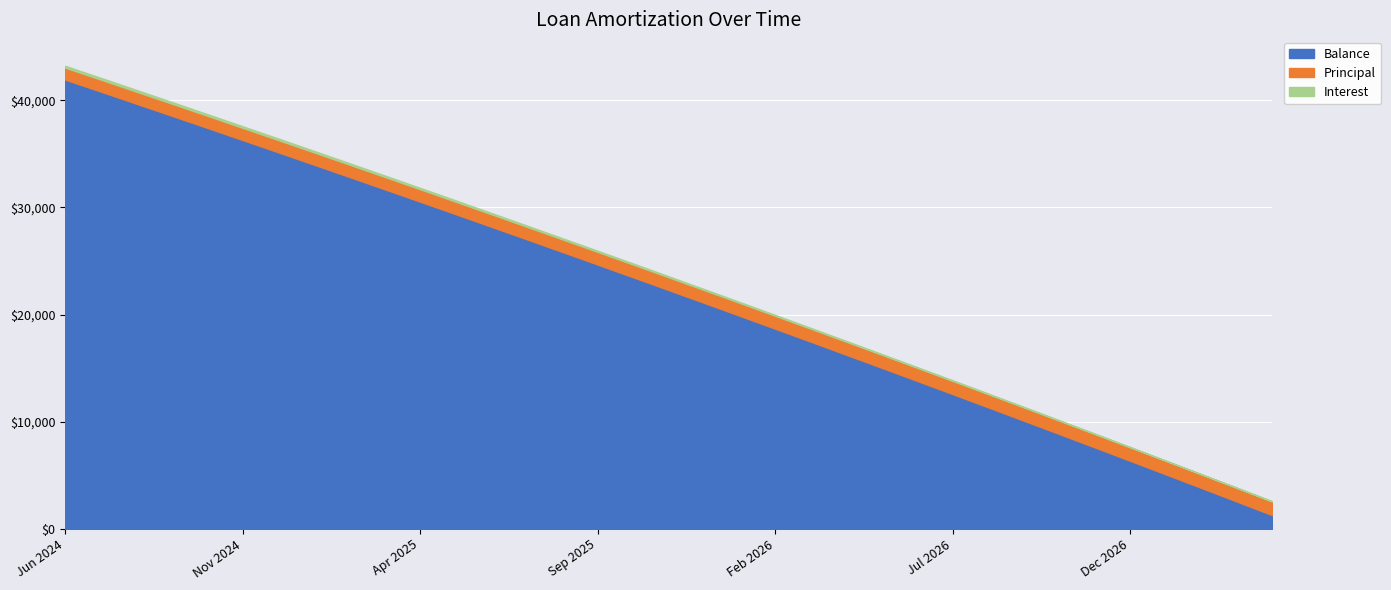

Which label corresponds to the smallest value in the chart?

Apr 2027